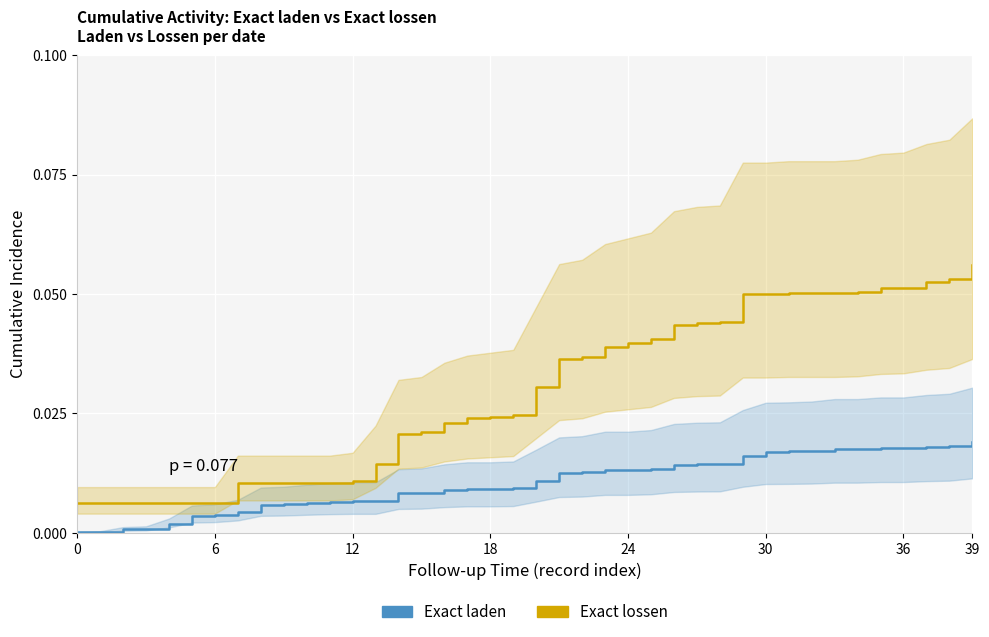

True or false: Exact laden has more than 0 interior local peaks.

False